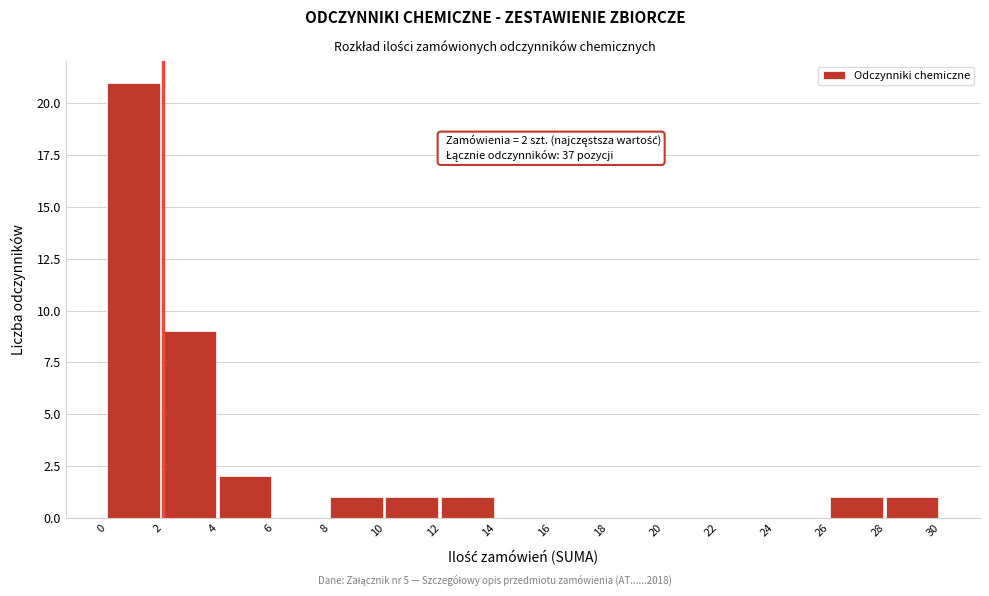

Which range on the x-axis has the tallest bar?

0 to 2